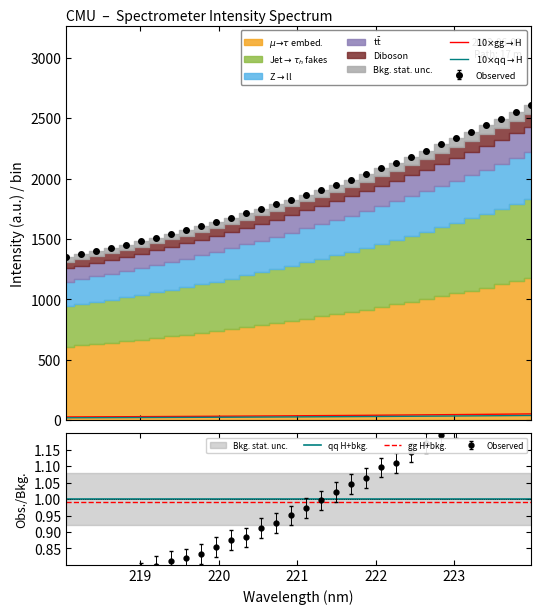

True or false: qq H+bkg. and gg H+bkg. intersect in this chart.

False